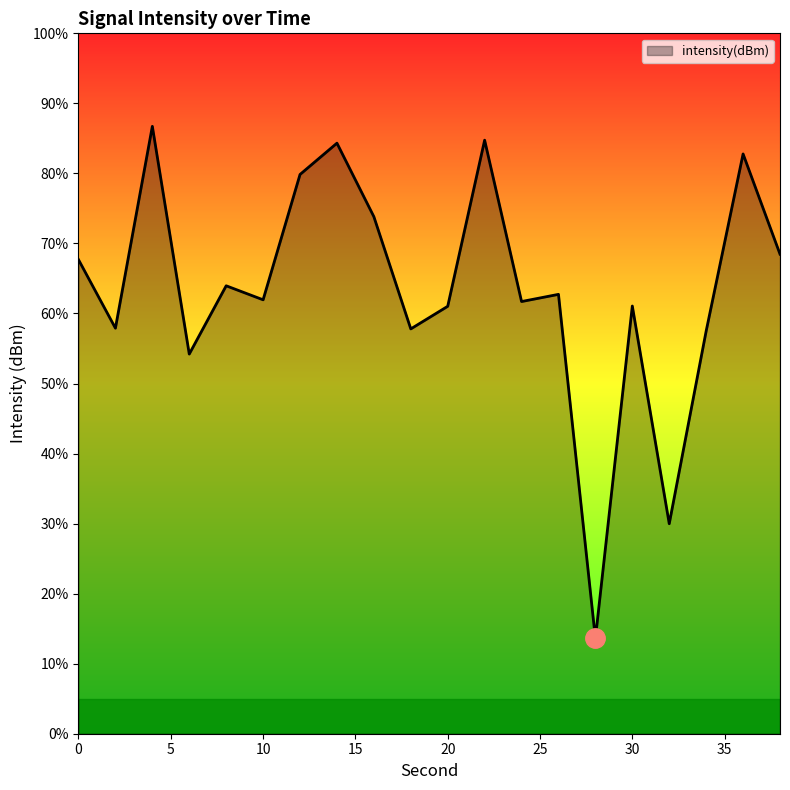

How many interior local peaks (higher than both neighbors) does the data have?

7